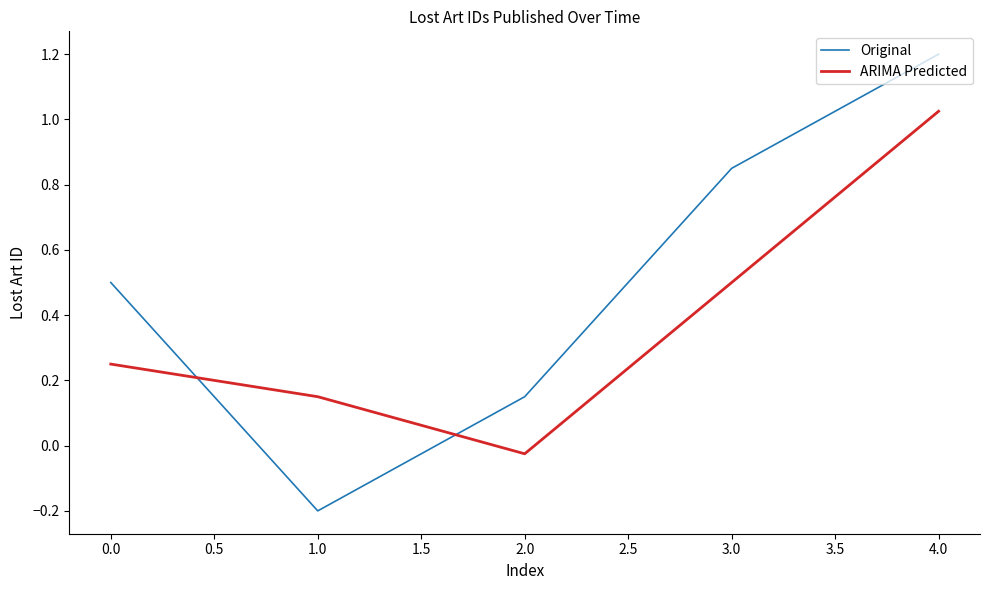

What are all the series names shown in the legend?

Original, ARIMA Predicted